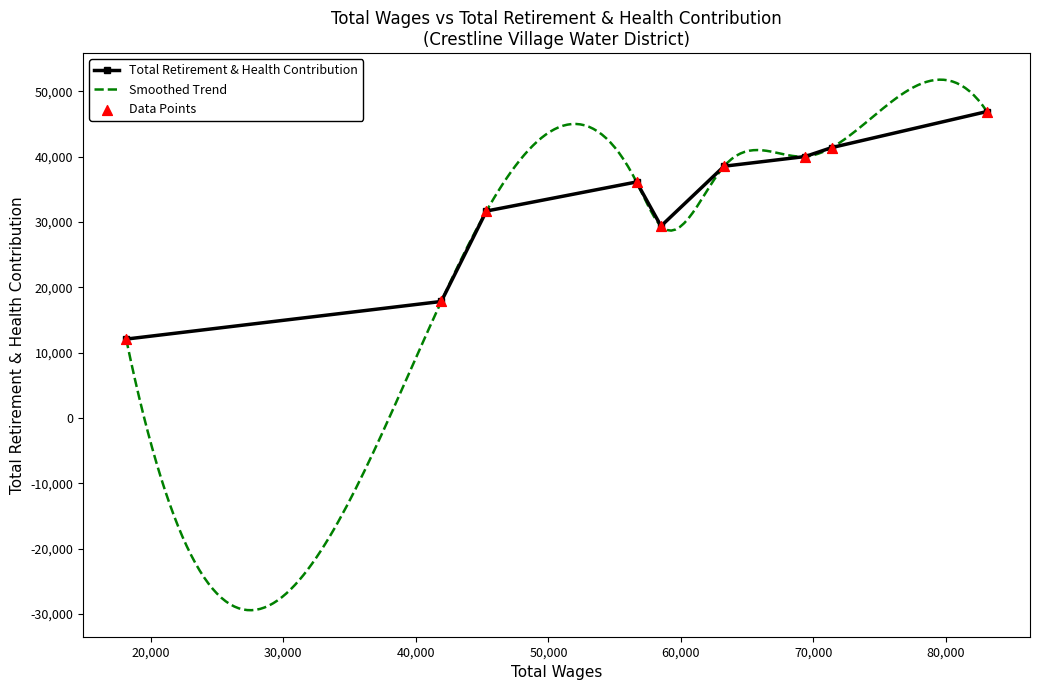

Which has a higher value, 41916 or 58497?

58497